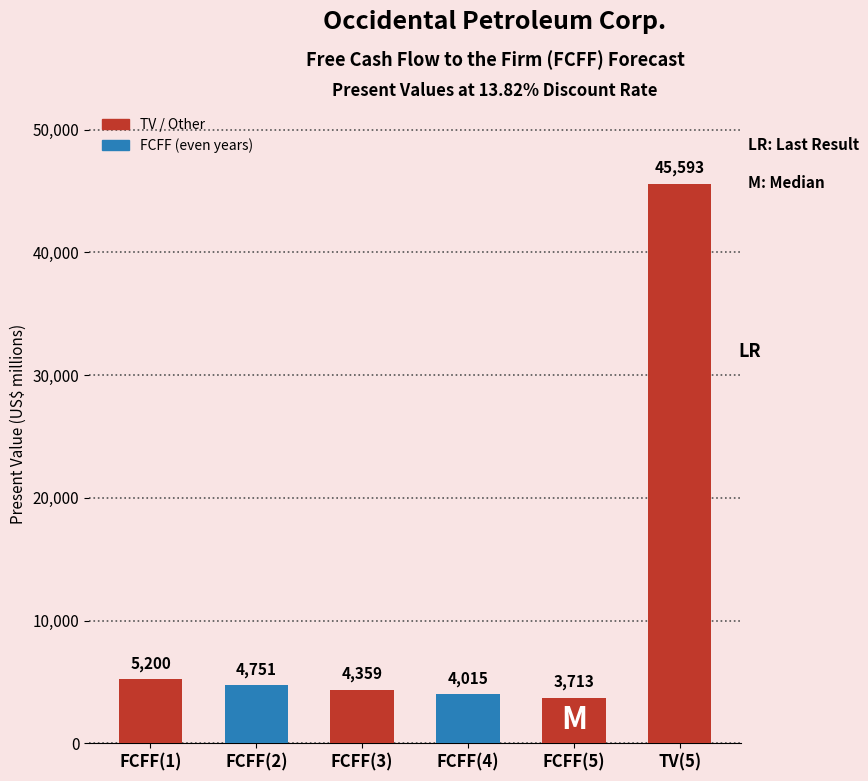

What is the average value?

11272